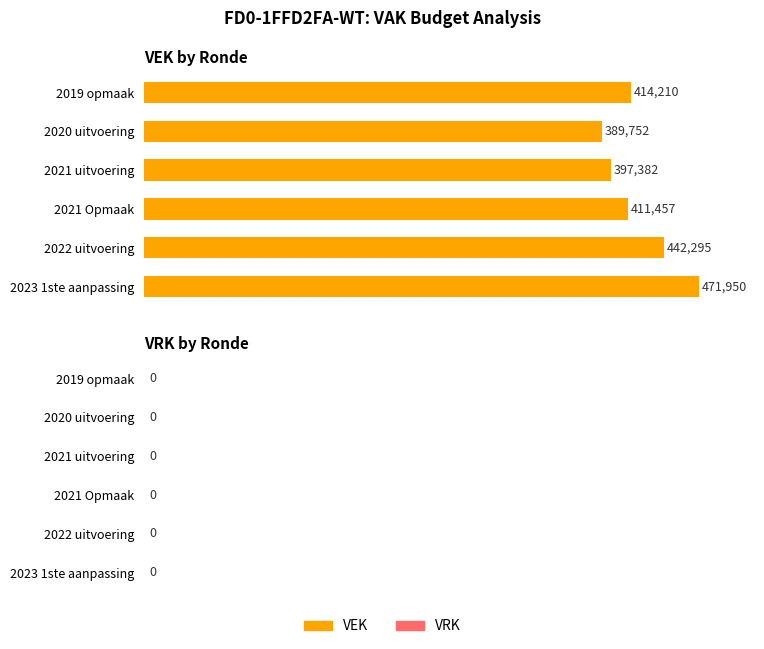

How many bars are there in total?

6